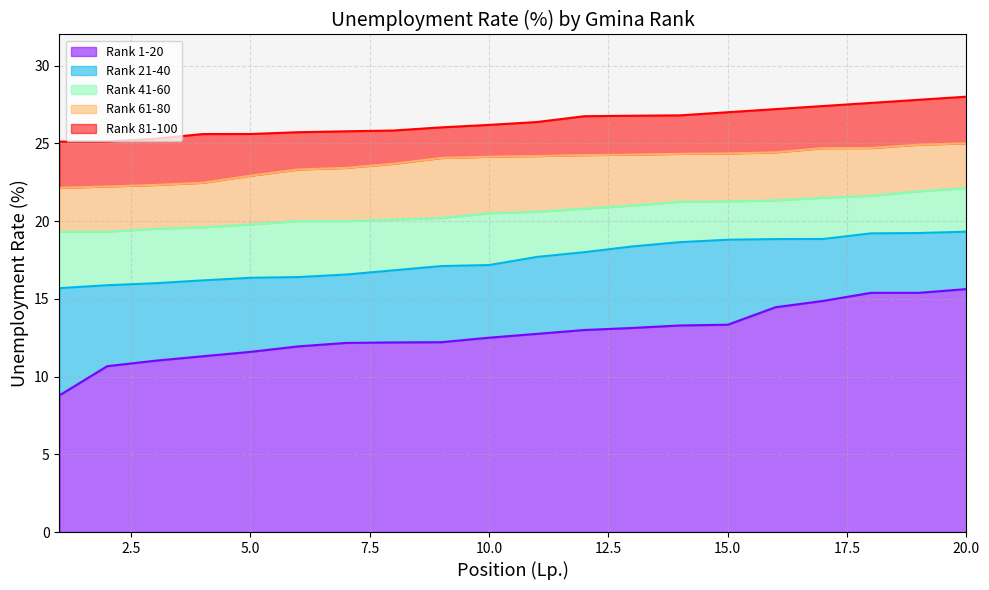

The value of Rank 1-20 at 11 is 12.7. True or false?

True